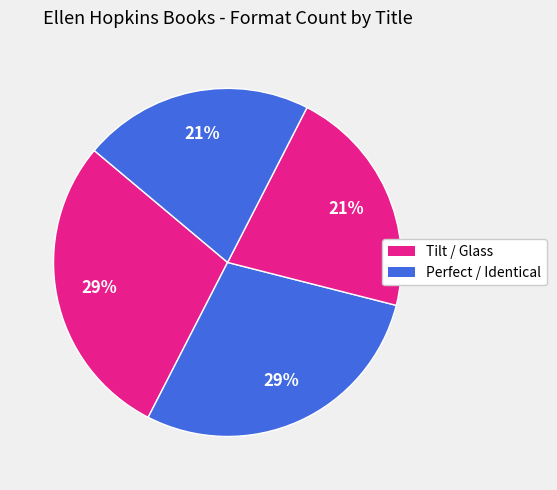

How many segments does this pie chart have?

4